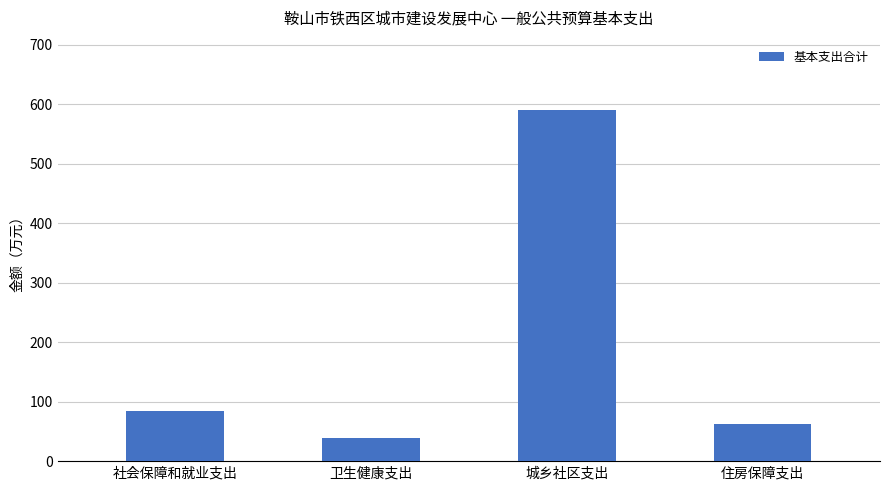

What value does the data have at 住房保障支出?

62.0